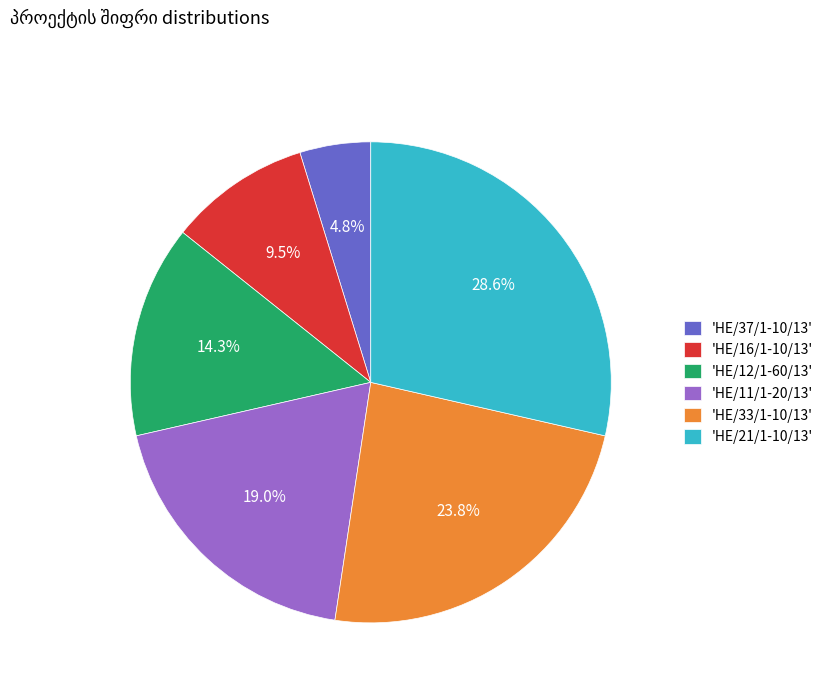

What is the smallest slice in the pie chart?

'HE/37/1-10/13'